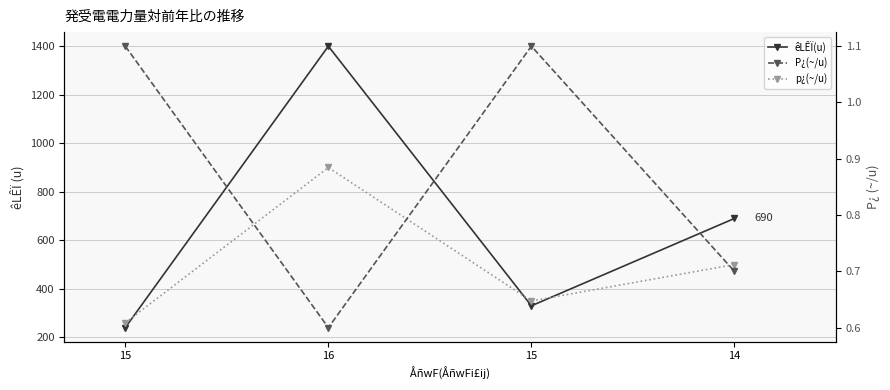

How many lines are shown in the chart?

3